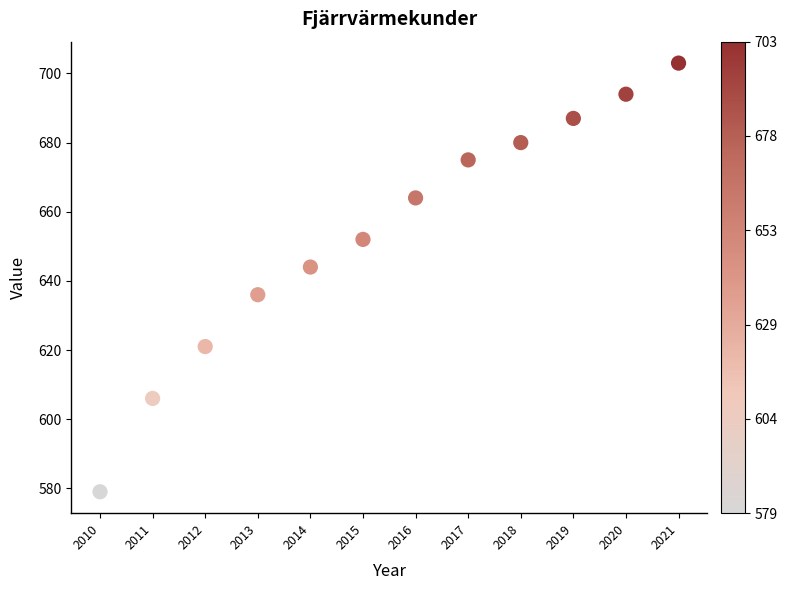

What Y value in the scatter plot is closest to 641?

644